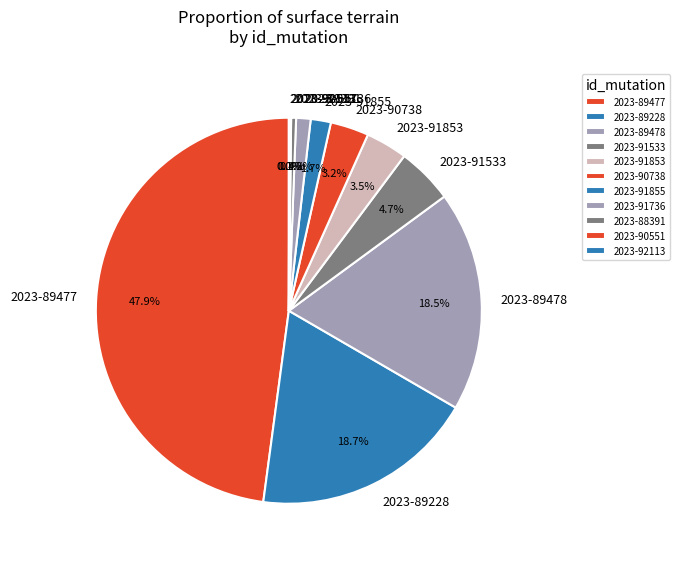

Is there a majority slice in this chart?

No